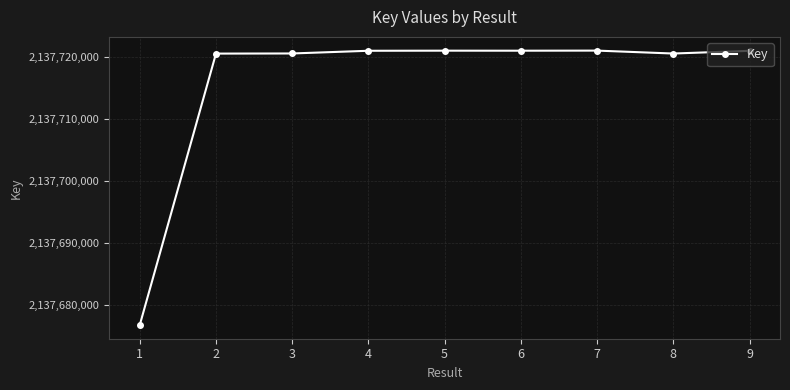

What is the difference between the second highest and second lowest values?

473